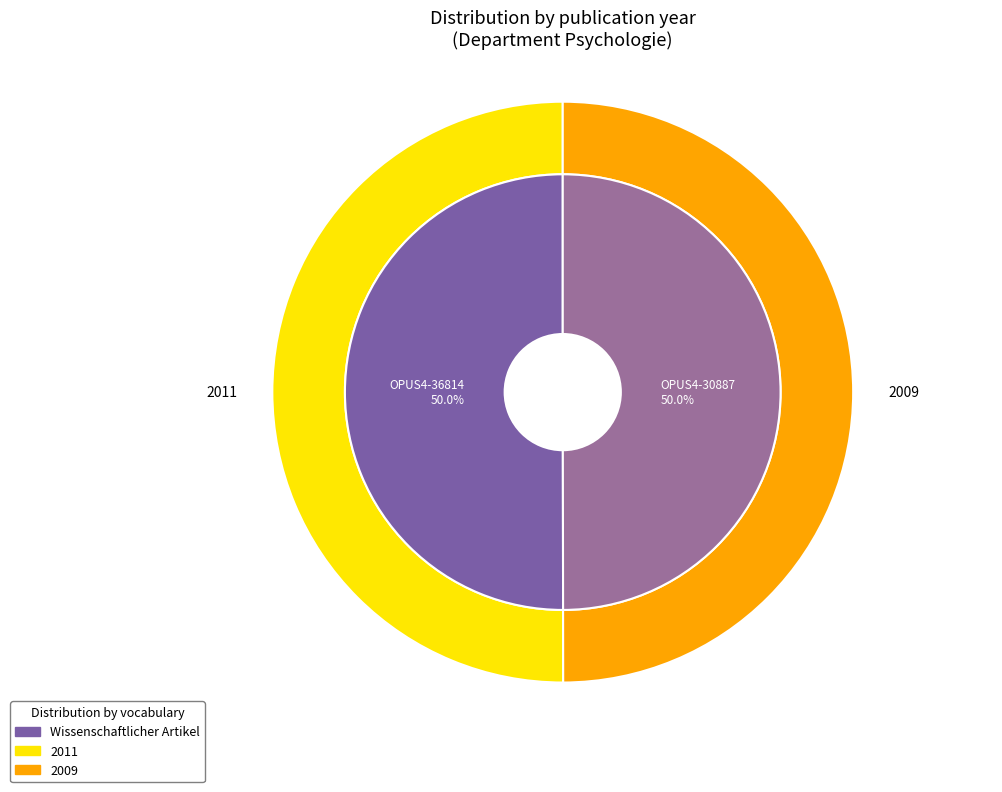

True or false: OPUS4-30887 accounts for 50% of the total.

True